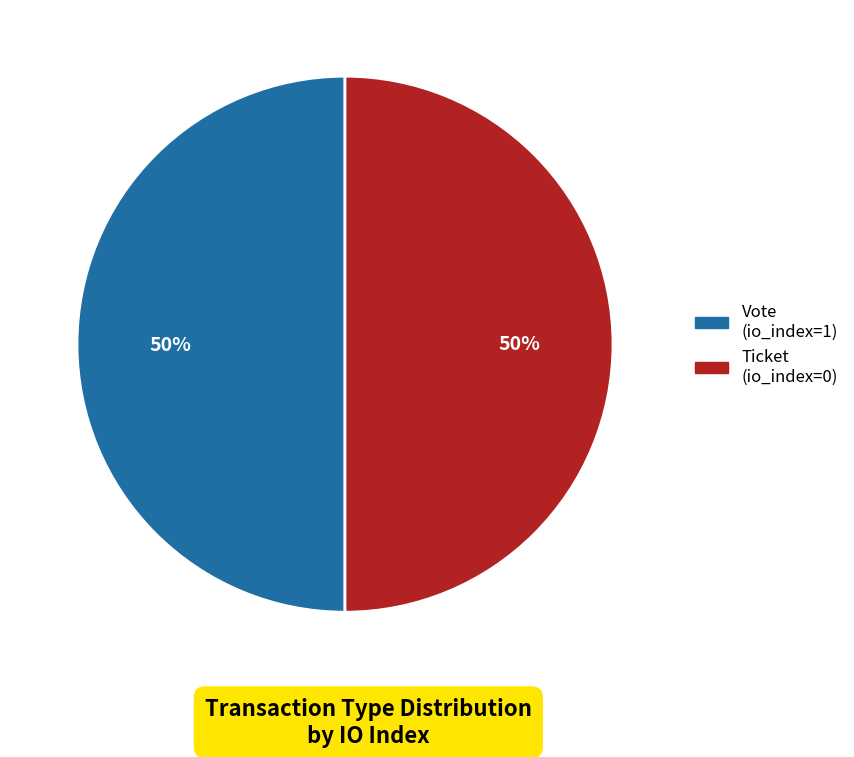

Approximately how many times larger is the value at Vote (io_index=1) compared to Ticket (io_index=0)?

1.0